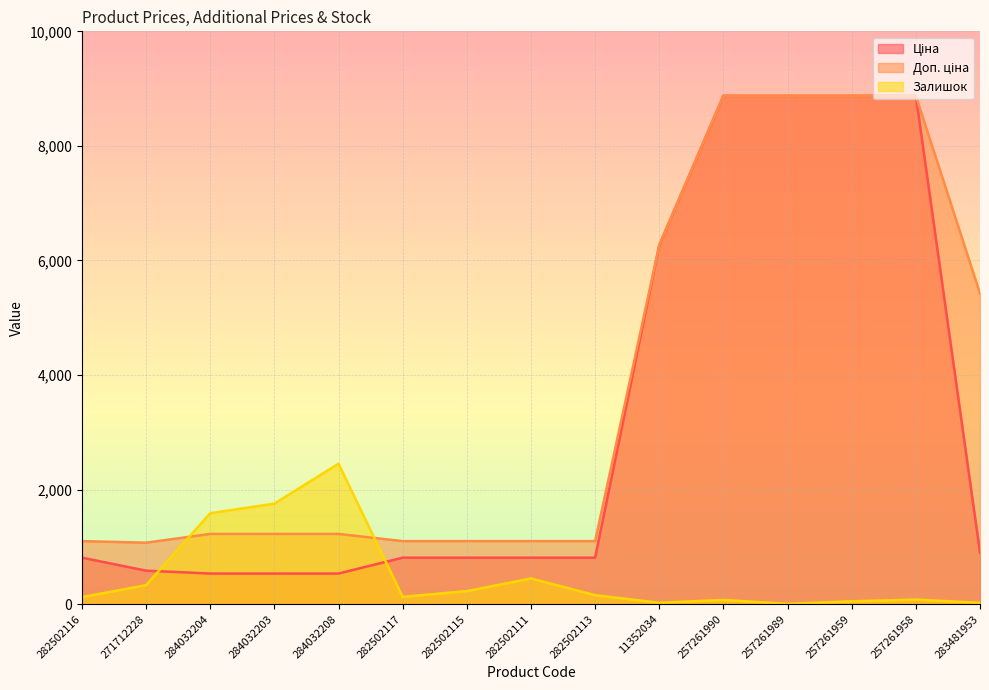

Reading right to left, extract all data points from this chart.

Ціна: 904.3	8874.6	8874.6	8874.6	8874.6	6266.7	813.0	813.0	813.0	813.0	535.4	535.4	535.4	586.0	813.0
Доп. ціна: 5425.9	8874.6	8874.6	8874.6	8874.6	6266.7	1101.8	1101.8	1101.8	1101.8	1227.2	1227.2	1227.2	1074.5	1101.8
Залишок: 24.0	81.0	51.0	6.0	75.0	25.0	158.0	450.0	229.0	129.0	2453.0	1756.0	1588.0	333.0	125.0